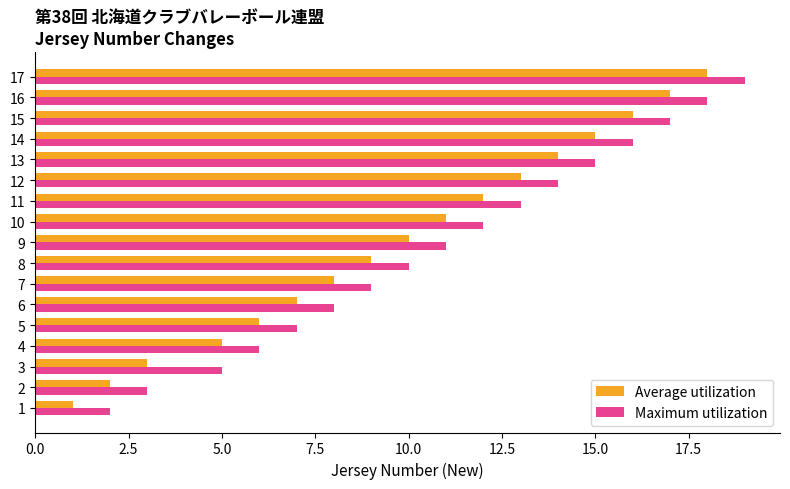

List the series in order of their peak value, lowest first.

Average utilization, Maximum utilization